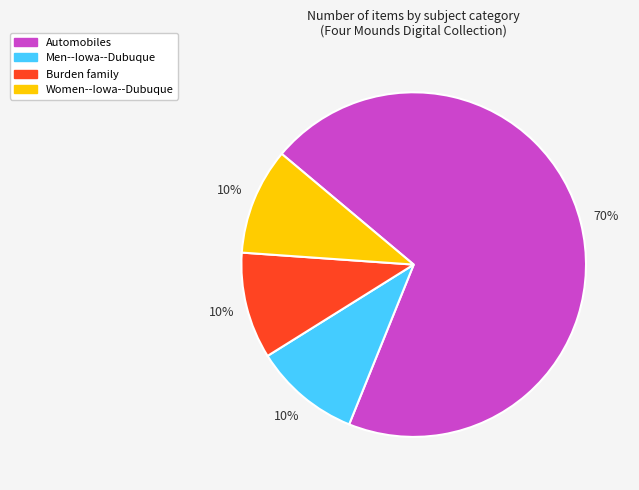

To the nearest percent, what is the difference between the largest and smallest slice percentages?

60%